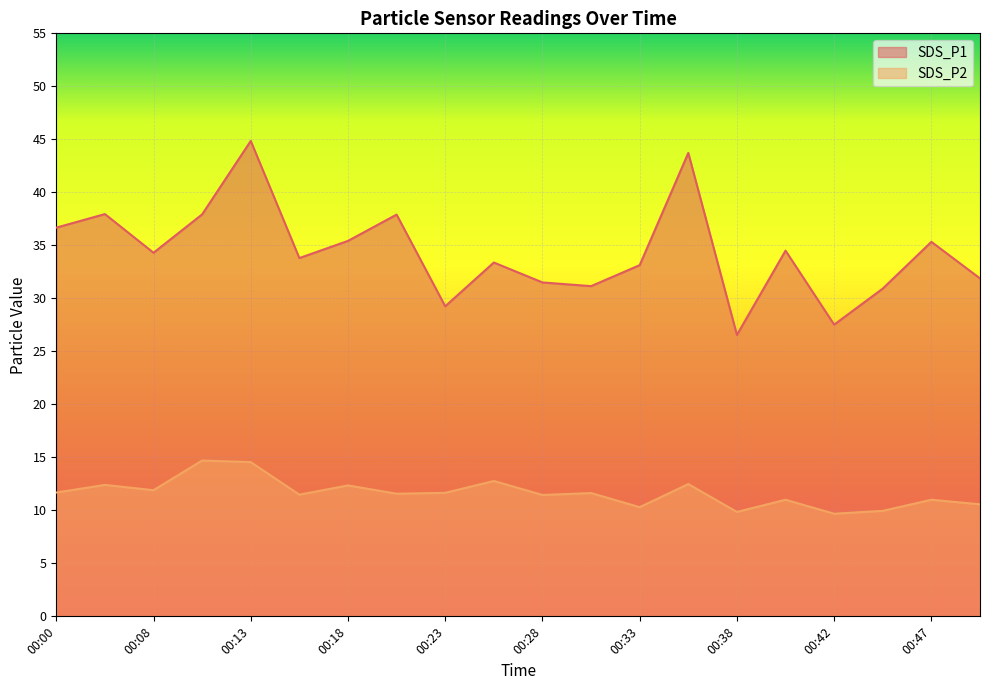

Read the SDS_P1 value at 00:42.

27.5